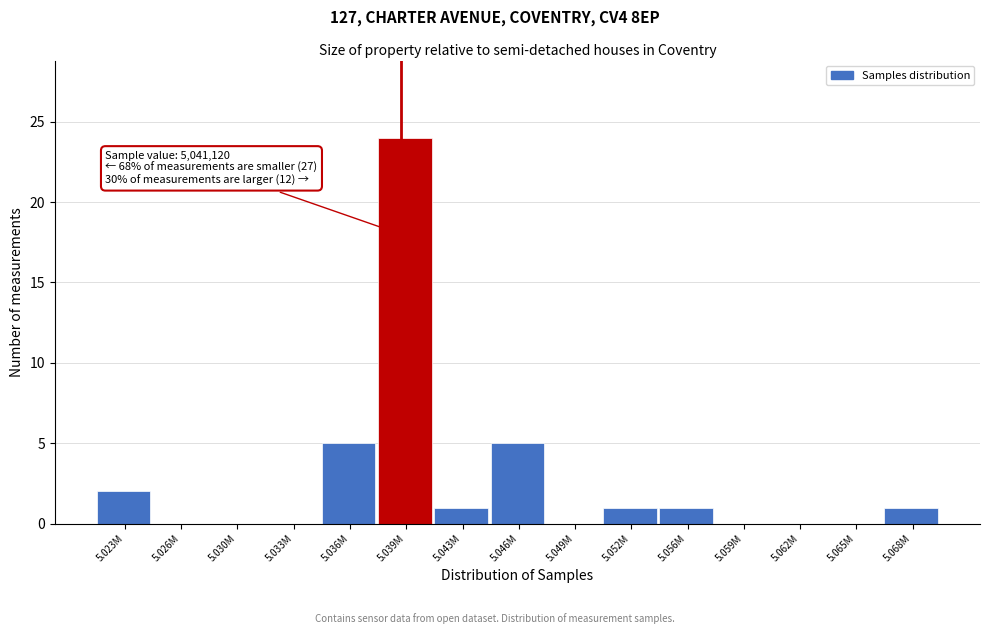

Reading right to left, transcribe all the data shown in this chart.

5.068M=1	5.065M=0	5.062M=0	5.059M=0	5.056M=1	5.052M=1	5.049M=0	5.046M=5	5.043M=1	5.039M=24	5.036M=5	5.033M=0	5.030M=0	5.026M=0	5.023M=2